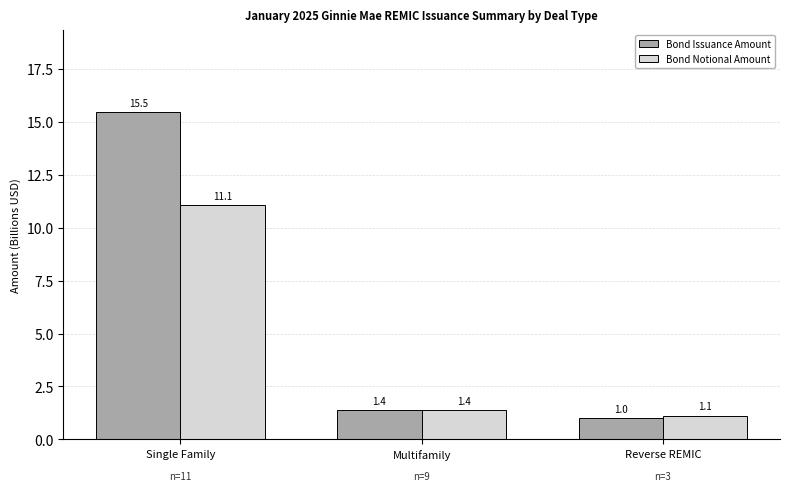

Read the Bond Notional Amount value at Single Family.

11.1